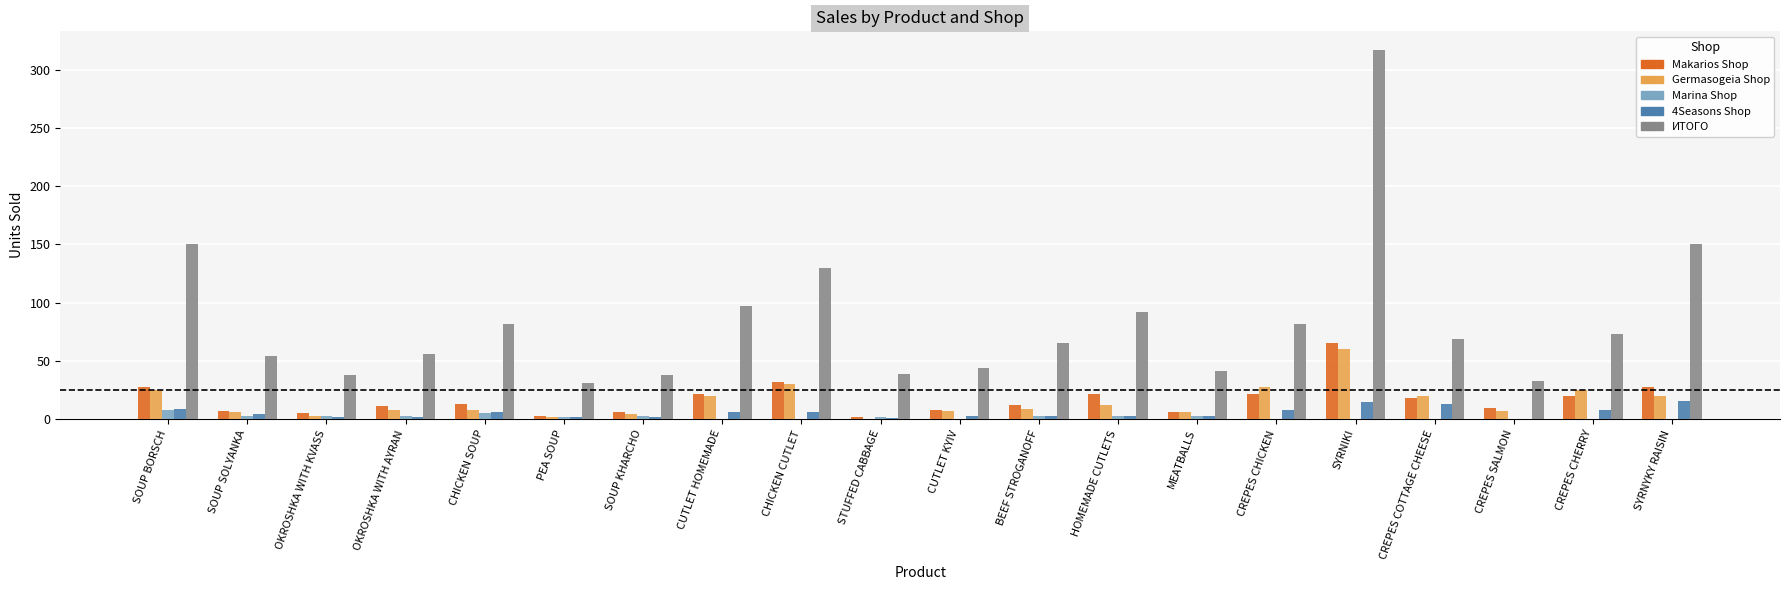

The Germasogeia Shop series shows 20 at CUTLET HOMEMADE. True or false?

True